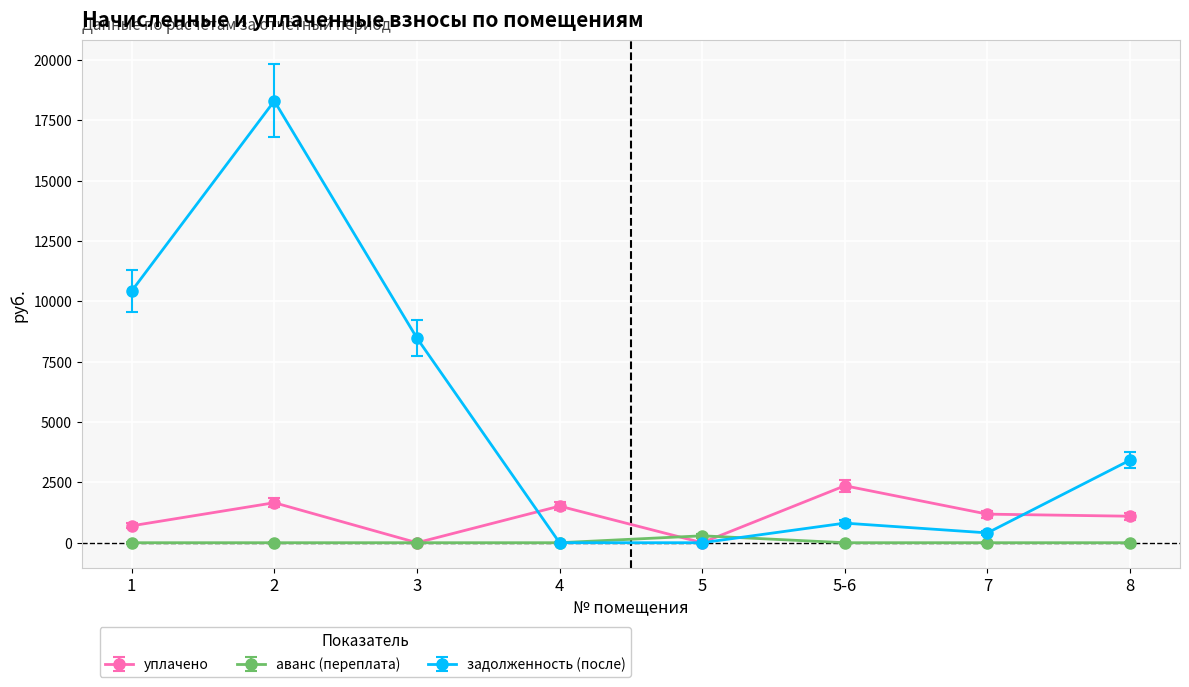

List the series in order of their overall mean, lowest first.

аванс (переплата), уплачено, задолженность (после)